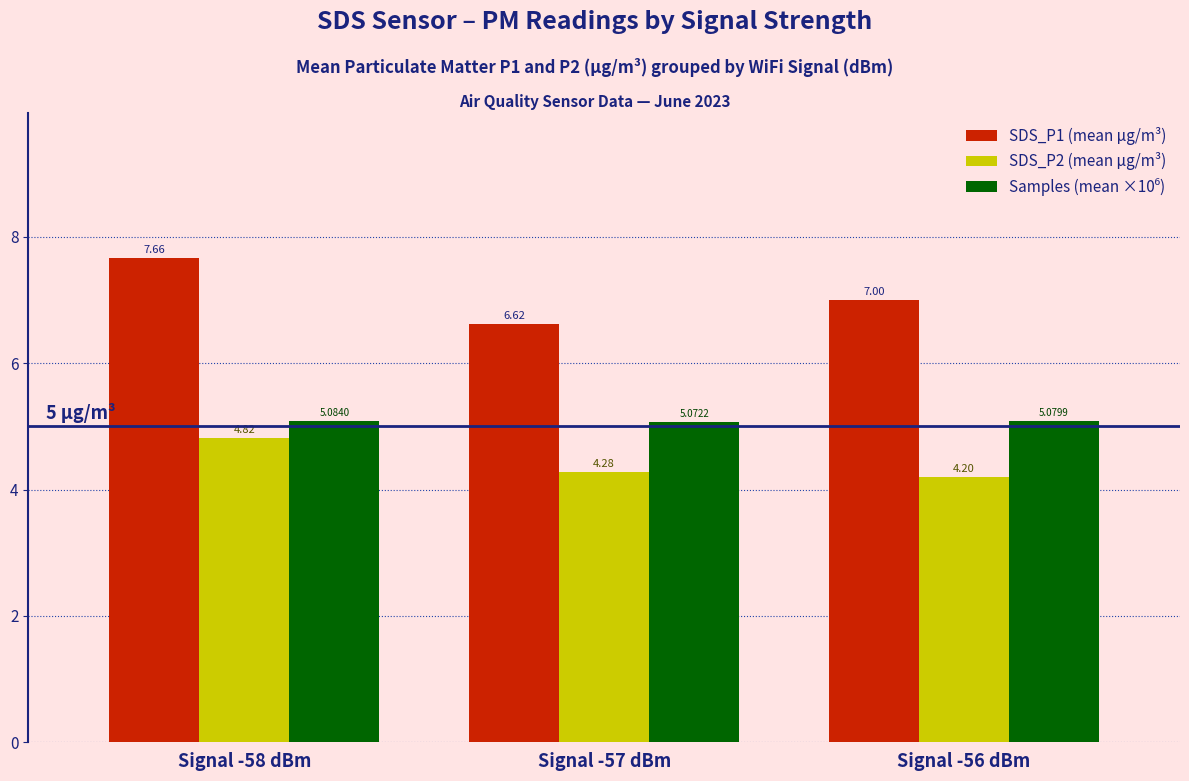

Read the SDS_P1 (mean μg/m³) value at Signal -56 dBm.

7.0